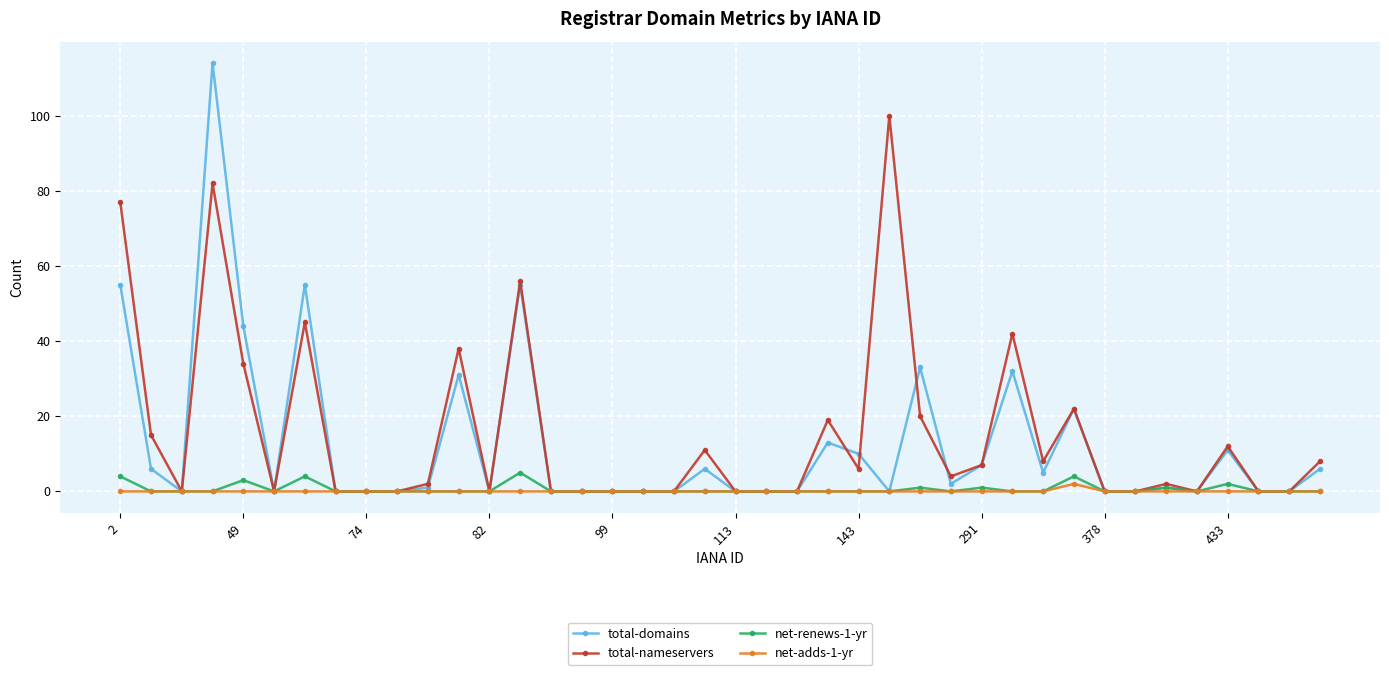

Which series has the largest range (max minus min)?

total-domains